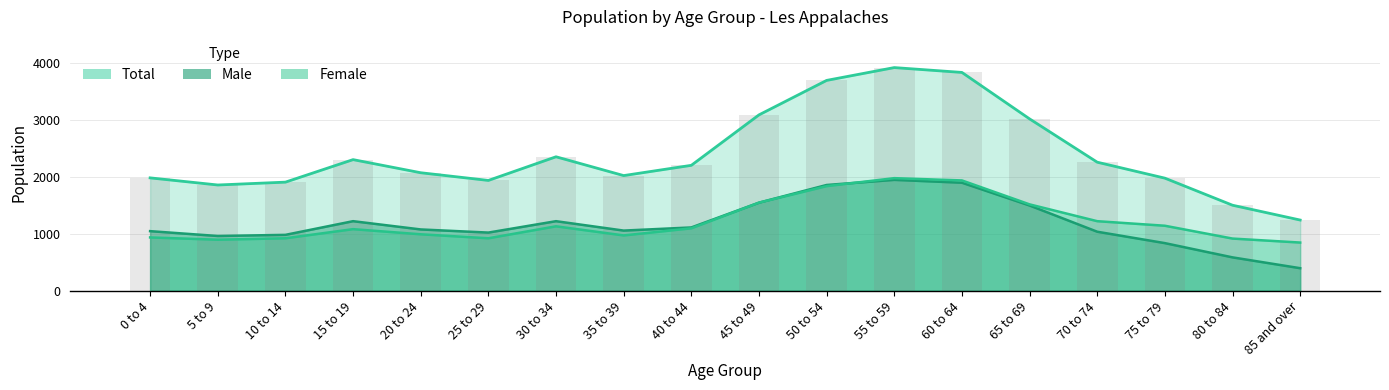

Read the Female value at 20 to 24, to the nearest 50.

1000